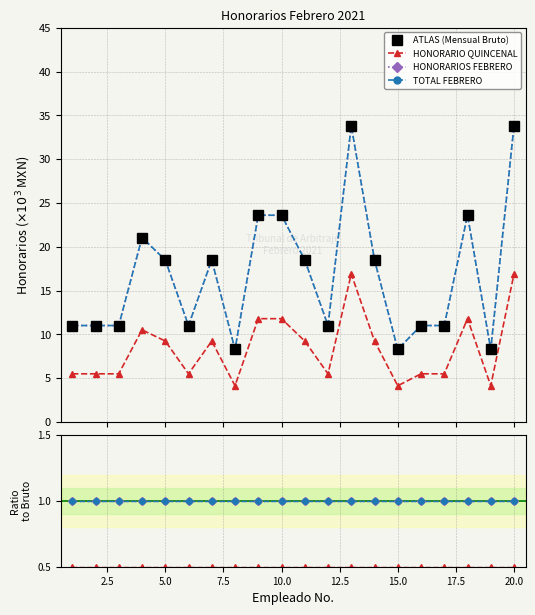

Does the chart have visible grid lines?

Yes